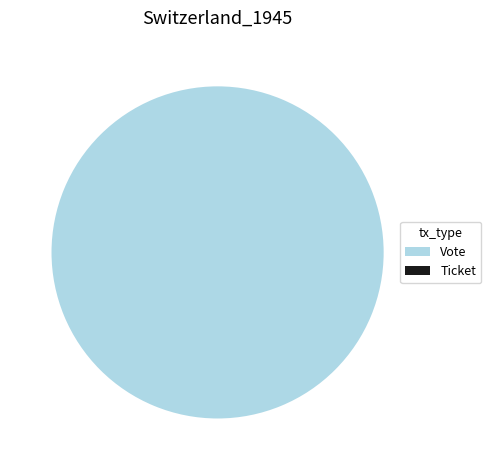

The Vote slice represents 91% of the pie. True or false?

False